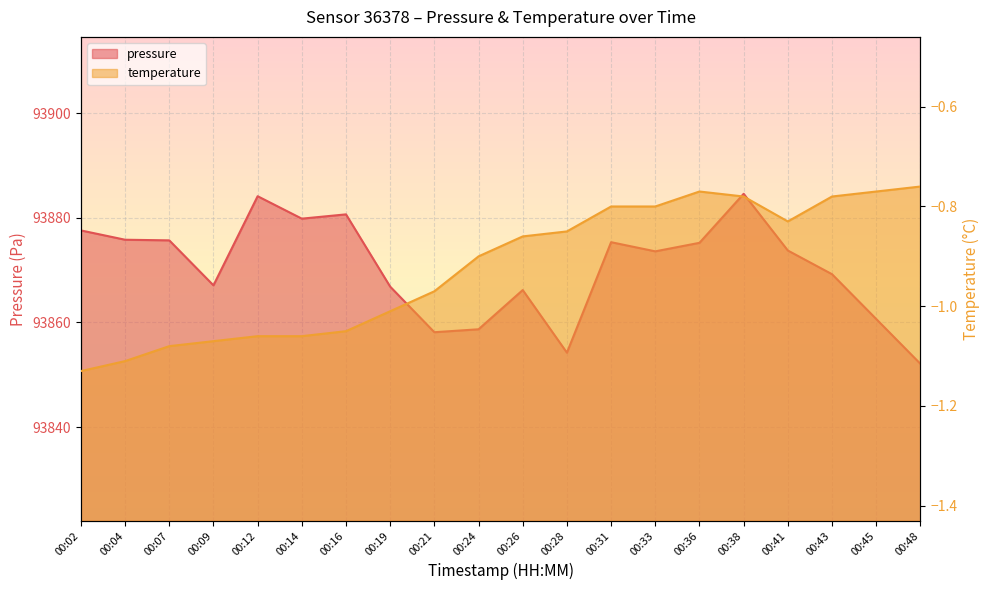

What is the minimum value shown in the chart?

-1.1